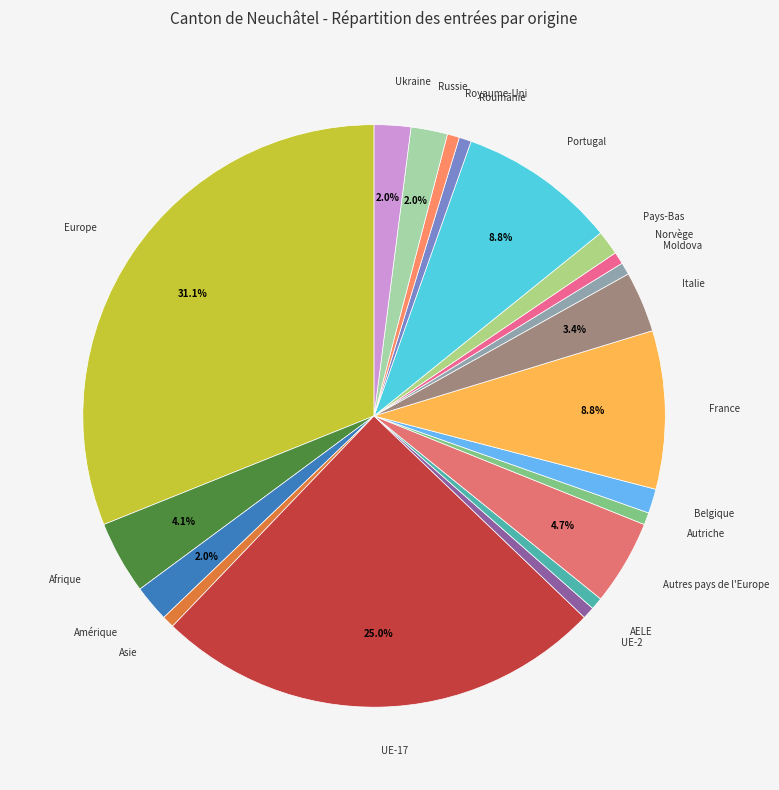

How many slices are in this pie chart?

20